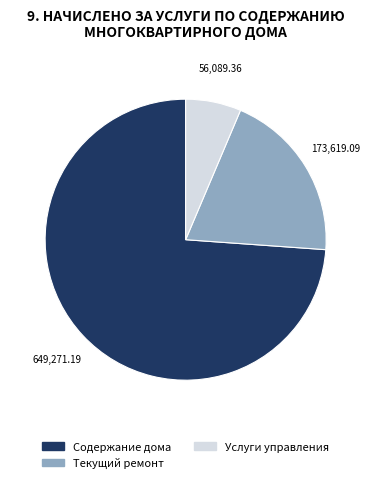

Does any single category account for the majority?

Yes